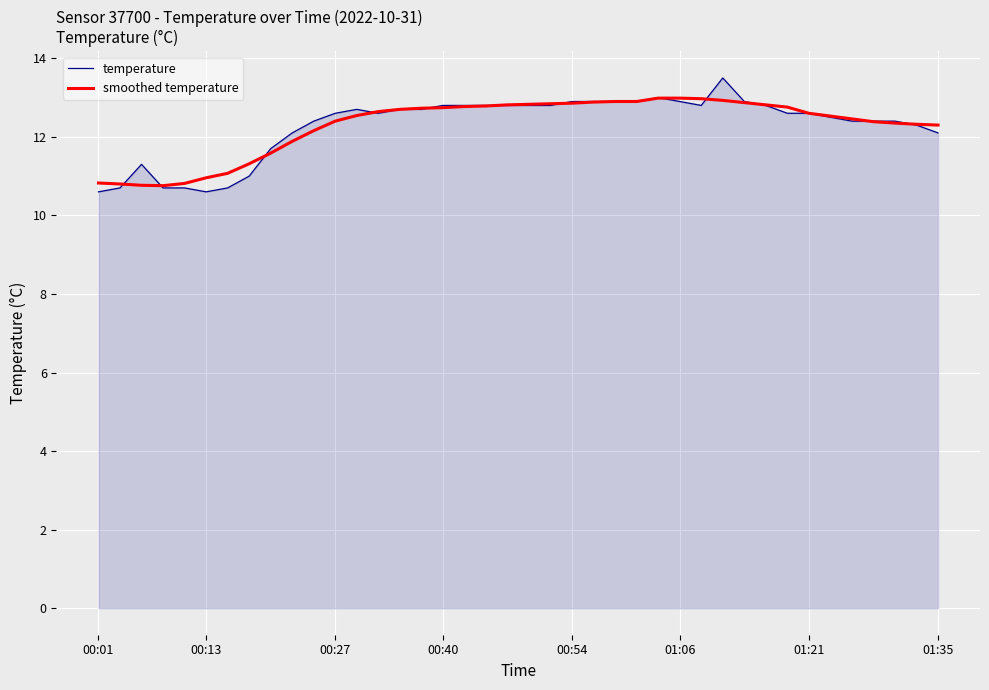

Which series has the widest spread of values?

temperature